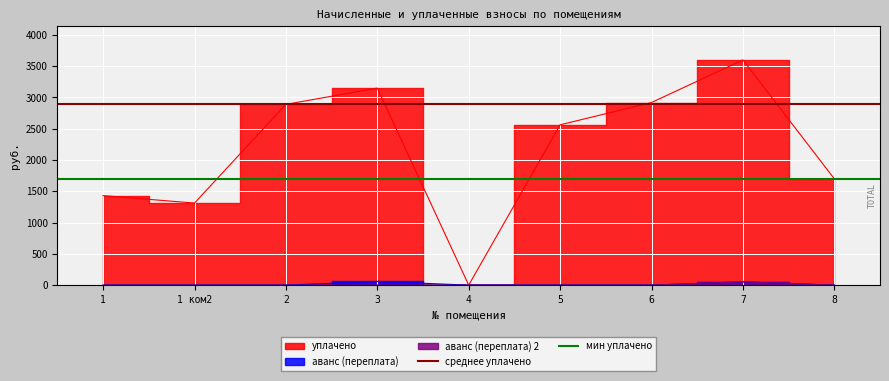

How many lines are shown in the chart?

2